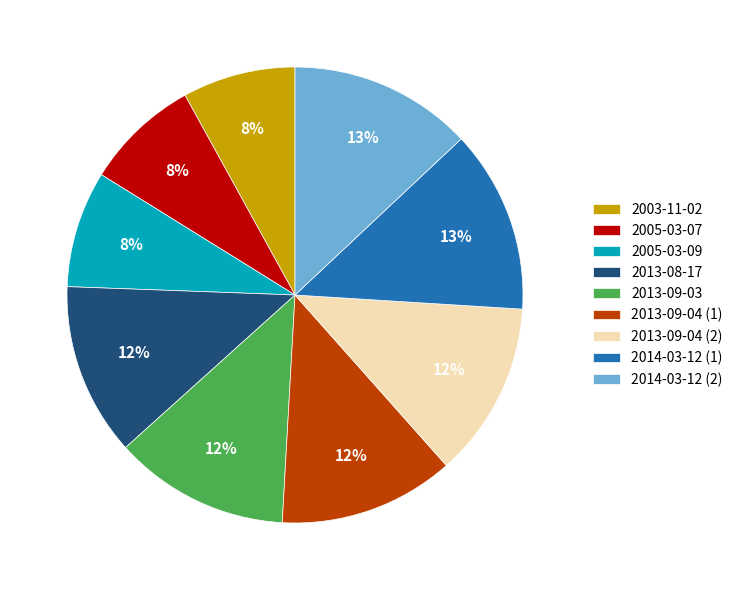

Between 2005-03-07 and 2013-09-04 (2), which is larger?

2013-09-04 (2)